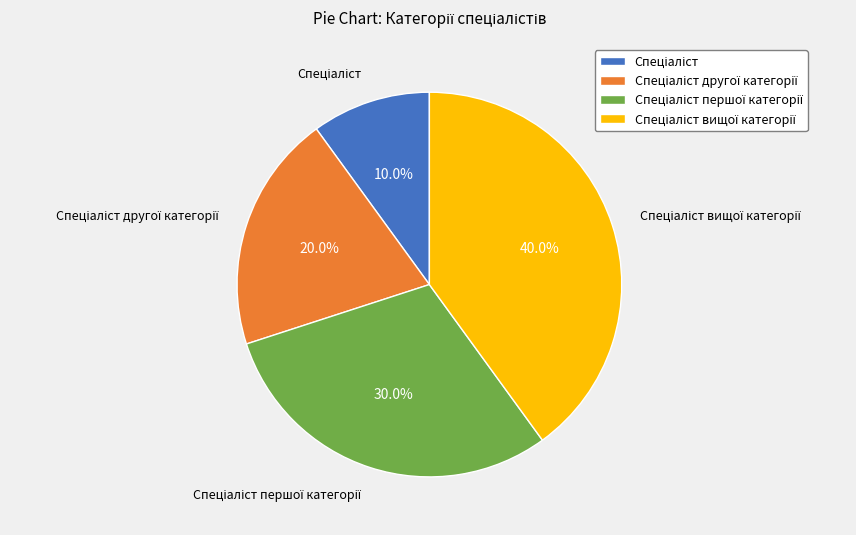

Does any single category account for the majority?

No